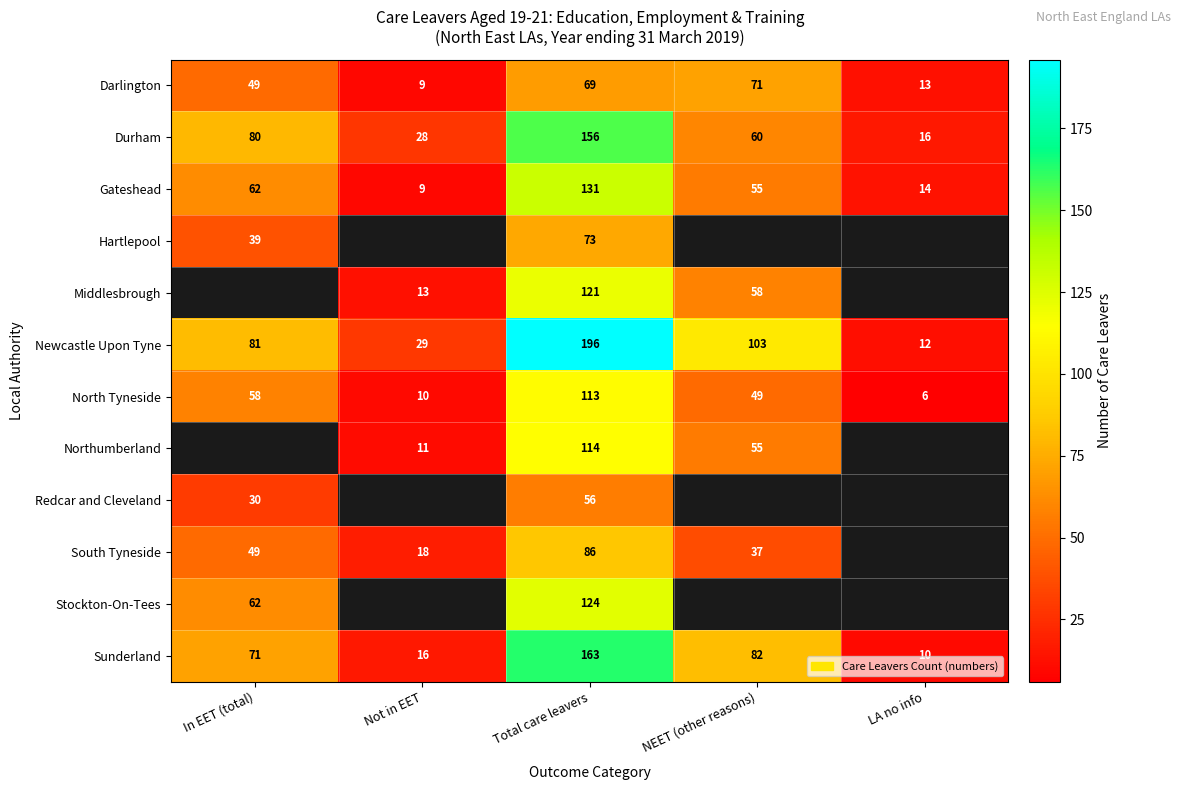

True or false: Sunderland has a value of 9 at Not in EET.

False